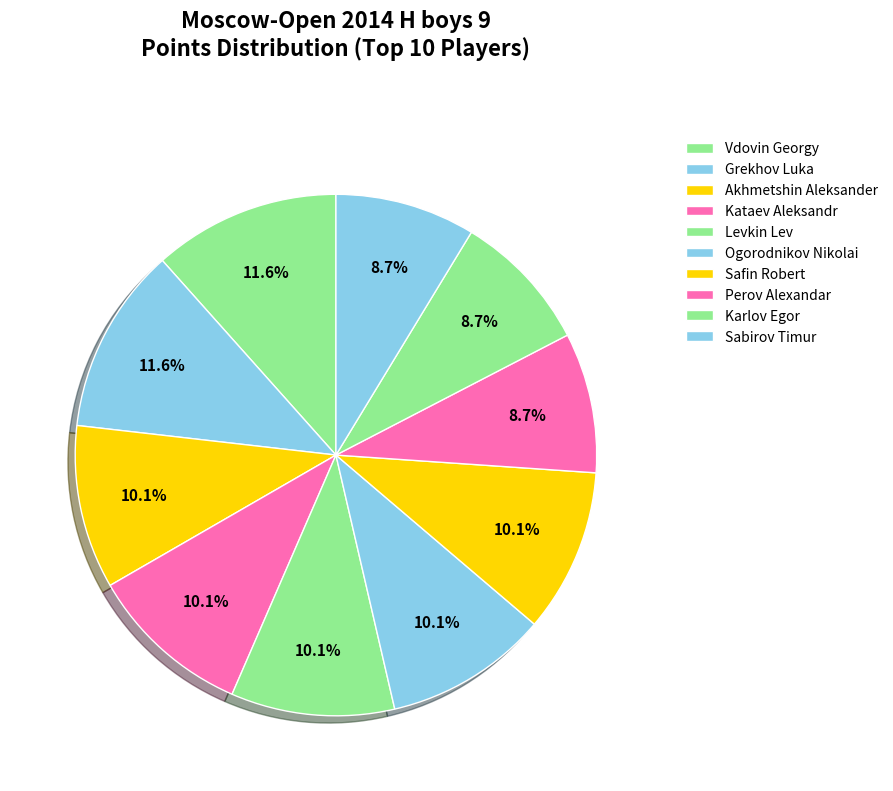

What percentage is the Ogorodnikov Nikolai slice, to the nearest percent?

10%